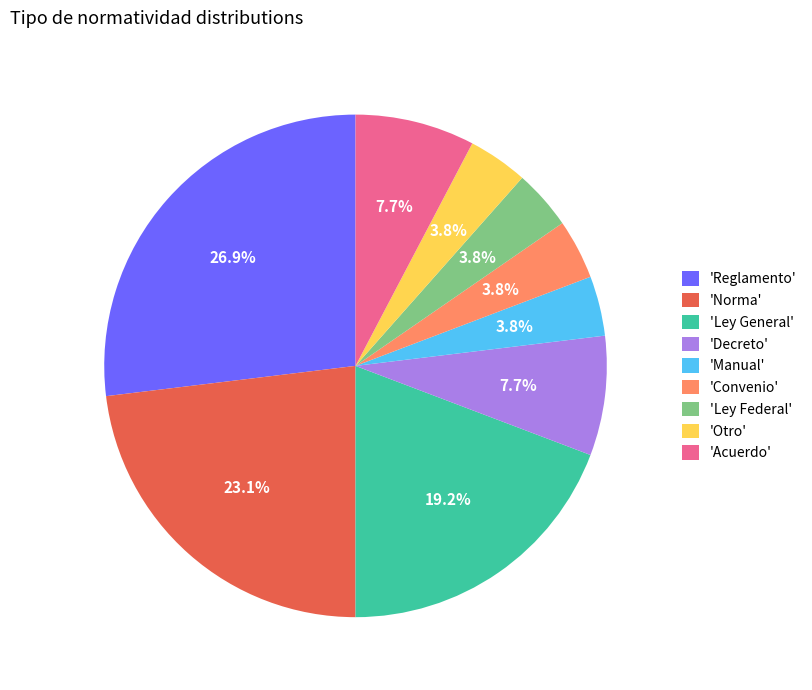

What percentage is NOT represented by 'Convenio'?

96.2%